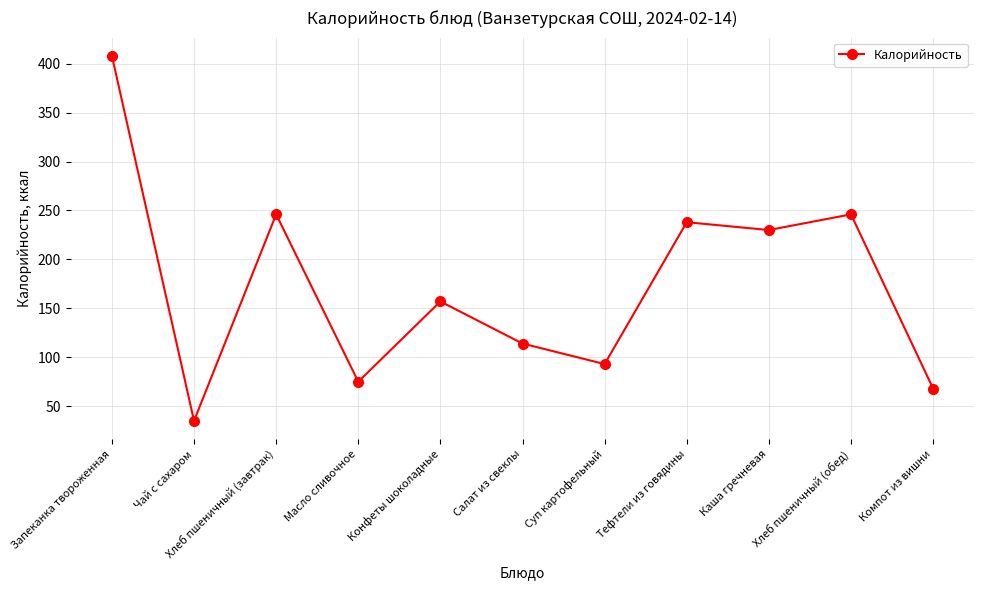

Read the value at Запеканка твороженная, to the nearest 5.

410